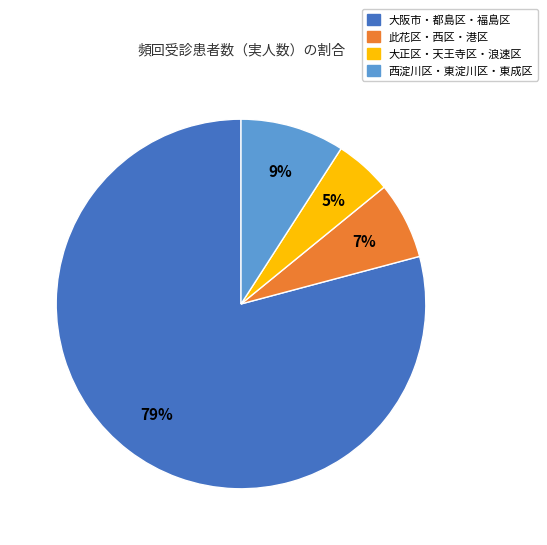

To the nearest percent, what is the average slice percentage?

25%